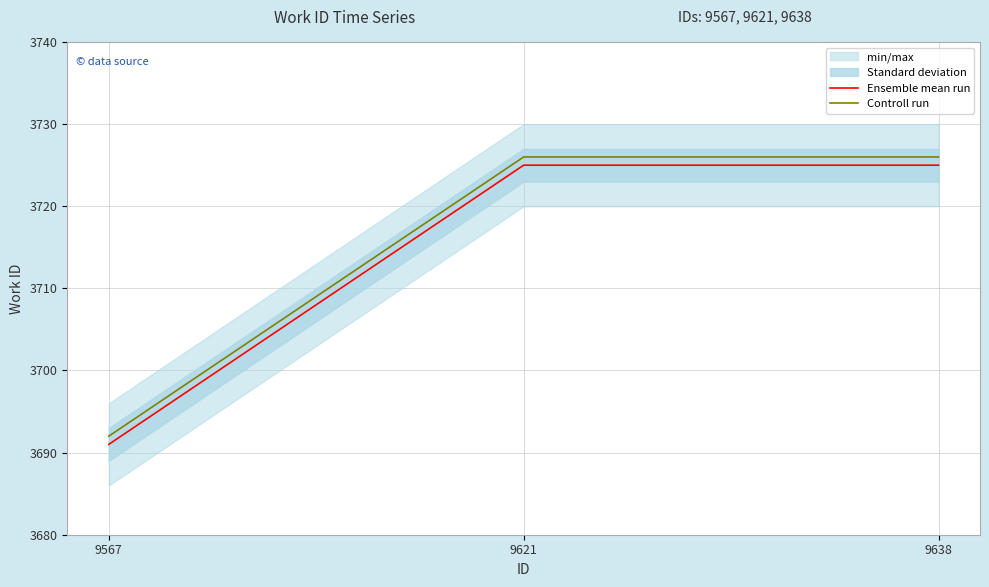

Does the chart display data point markers on the line(s)?

No